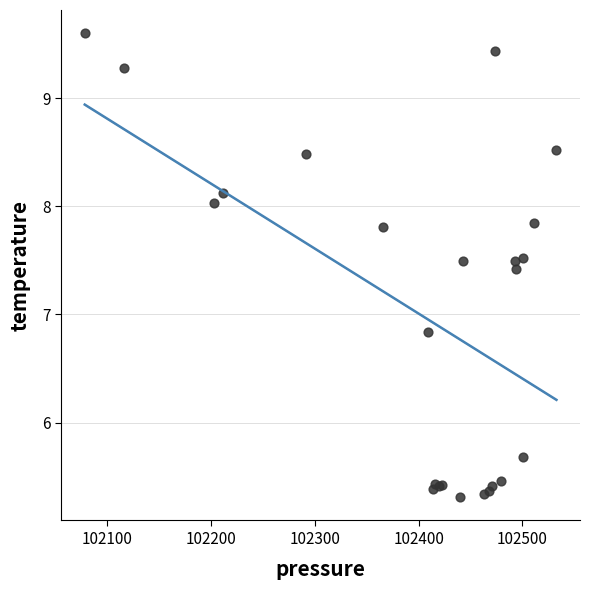

What Y value in the scatter plot is closest to 7?

6.8